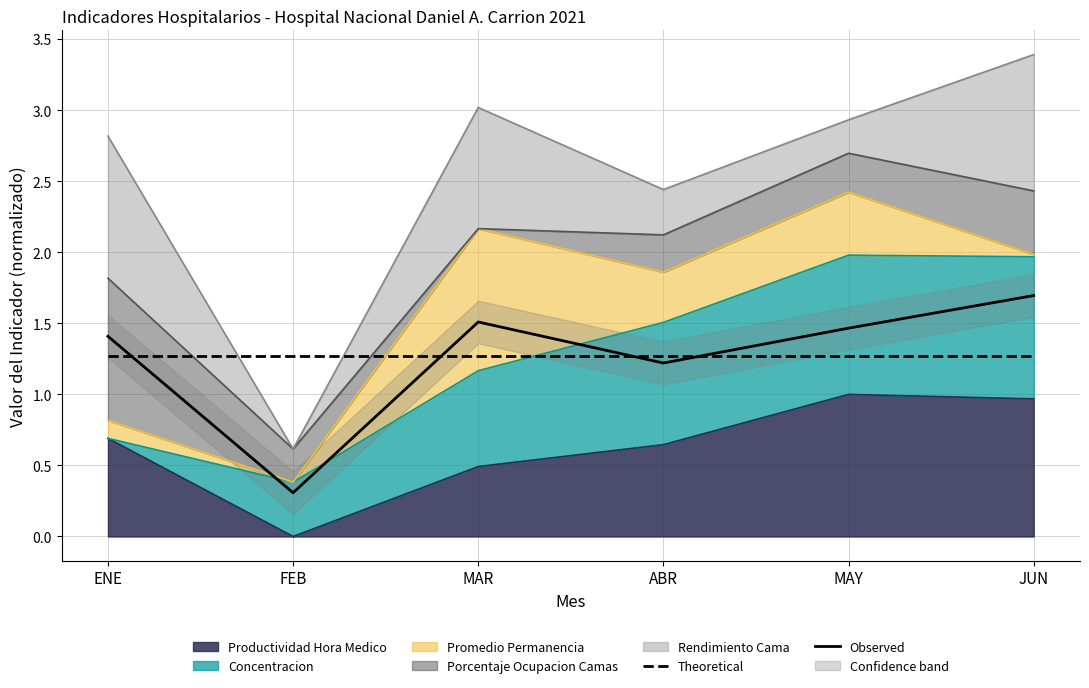

Which series changed the most between ENE and MAR?

Observed